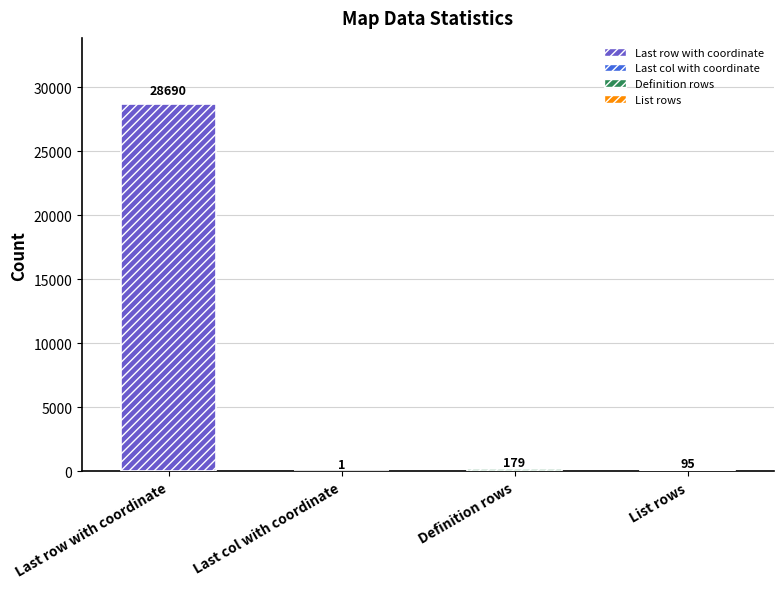

What is the change in value from Last col with coordinate to Definition rows?

+178